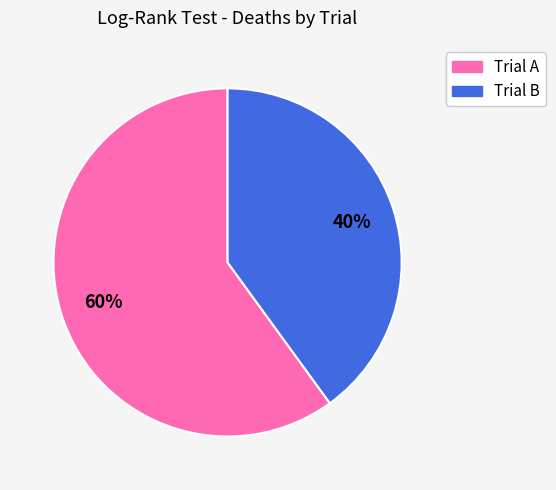

Count the number of slices in the pie.

2